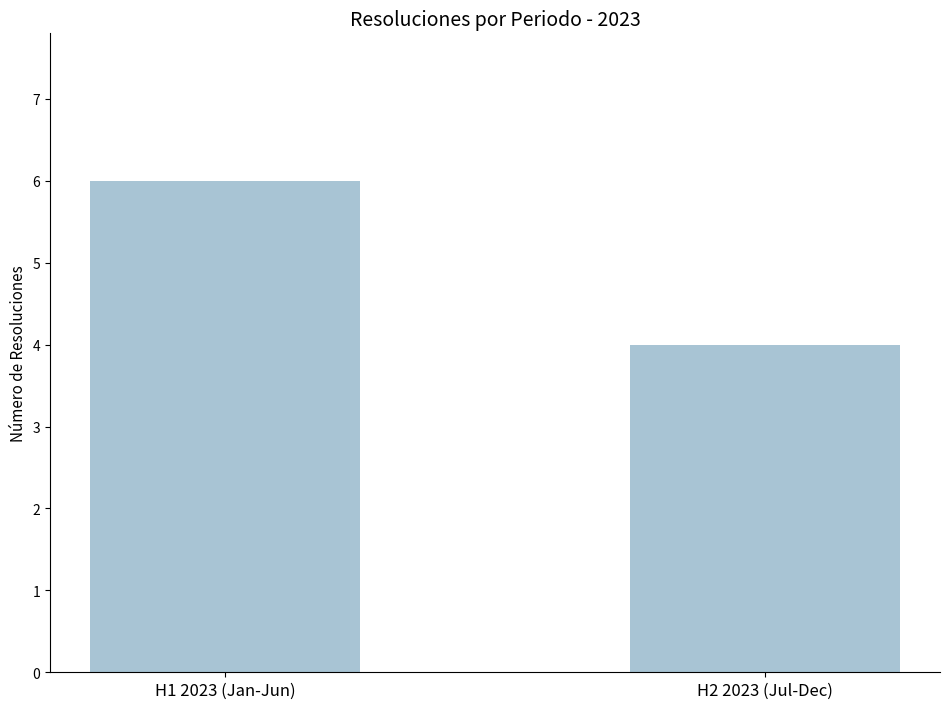

List the labels in order of value, smallest first.

H2 2023 (Jul-Dec), H1 2023 (Jan-Jun)